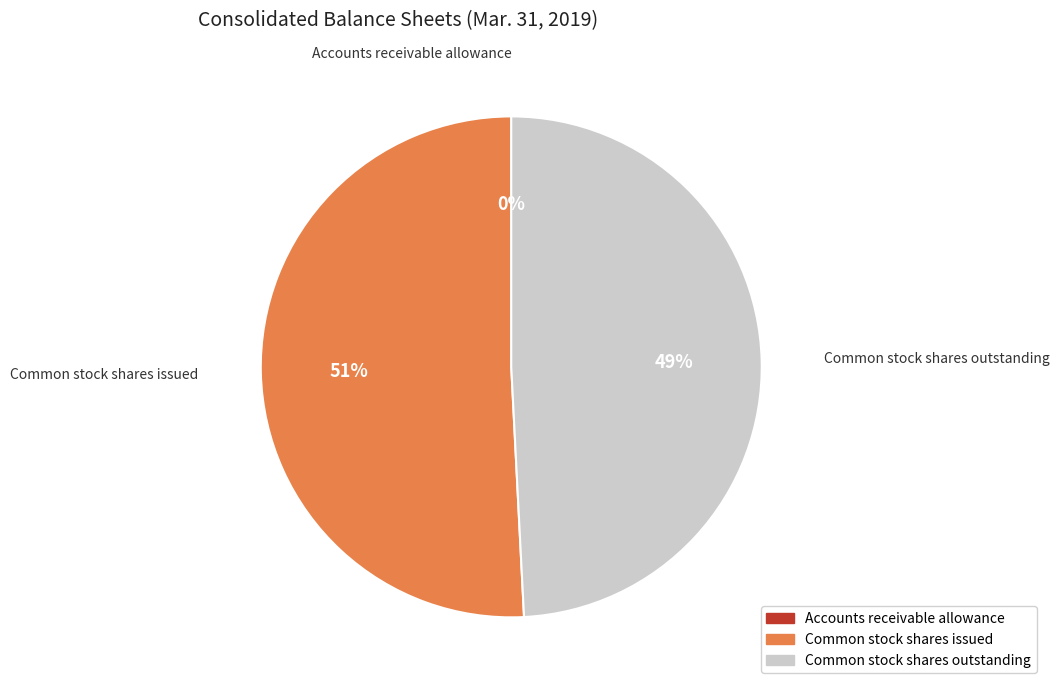

Which slice is the largest?

Common stock shares issued